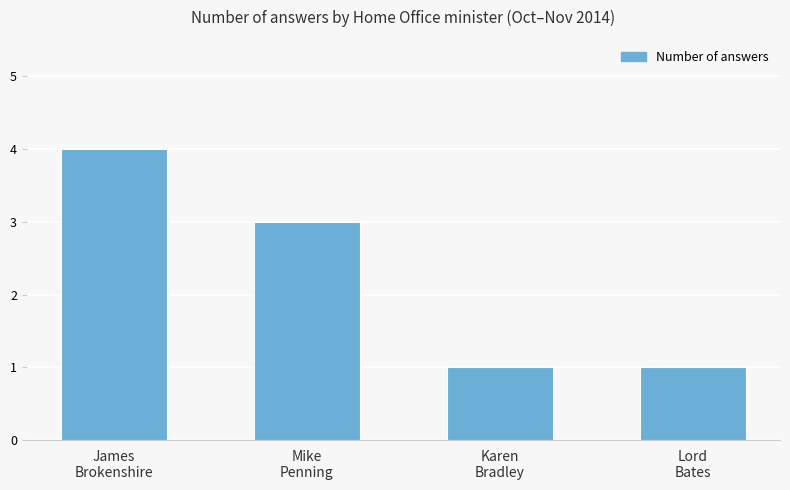

Reading right to left, what are all the values shown in this chart?

1	1	3	4